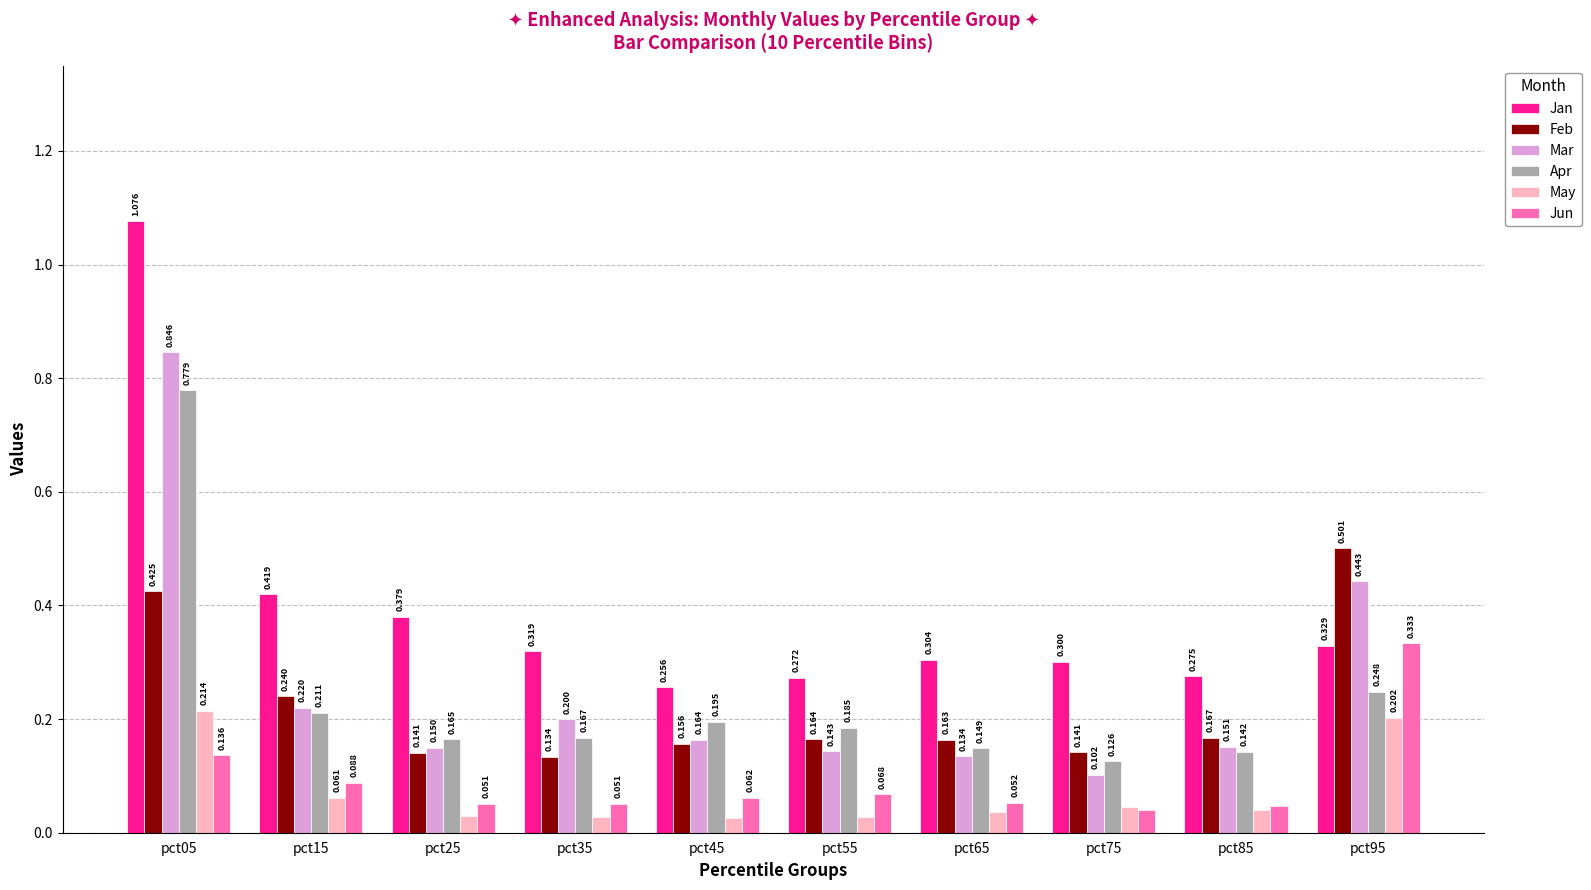

Which series changed the most between pct15 and pct55?

Jan